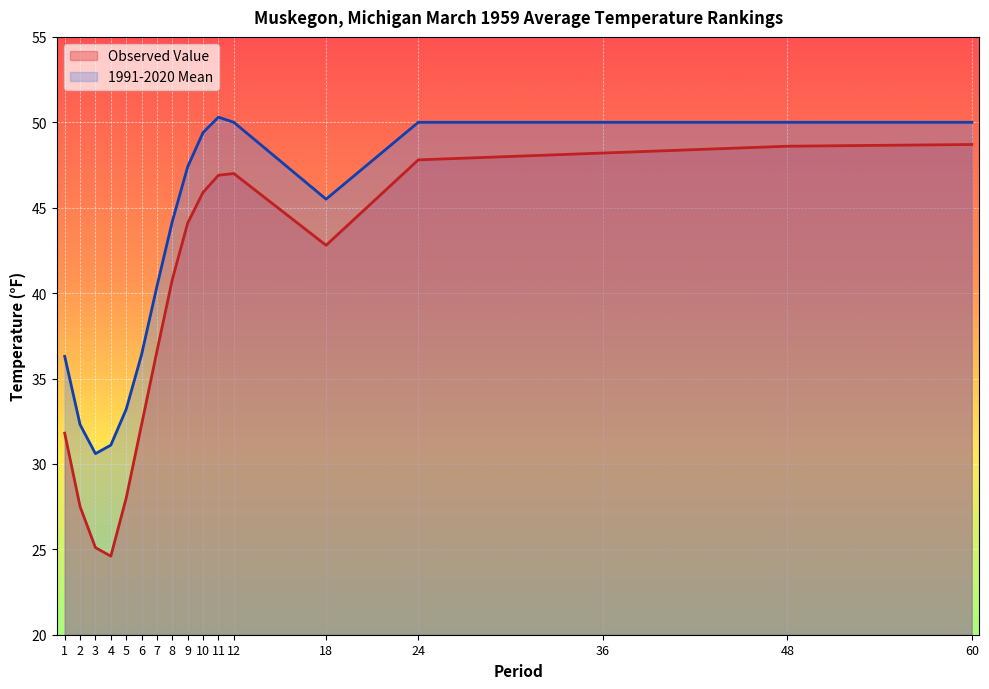

Reading left to right, extract all data points from this chart.

Observed Value: 1=31.8	2=27.5	3=25.1	4=24.6	5=28.0	6=32.3	7=36.6	8=40.8	9=44.1	10=45.9	11=46.9	12=47.0	18=42.8	24=47.8	36=48.2	48=48.6	60=48.7
1991-2020 Mean: 1=36.3	2=32.3	3=30.6	4=31.1	5=33.2	6=36.4	7=40.4	8=44.2	9=47.4	10=49.4	11=50.3	12=50.0	18=45.5	24=50.0	36=50.0	48=50.0	60=50.0